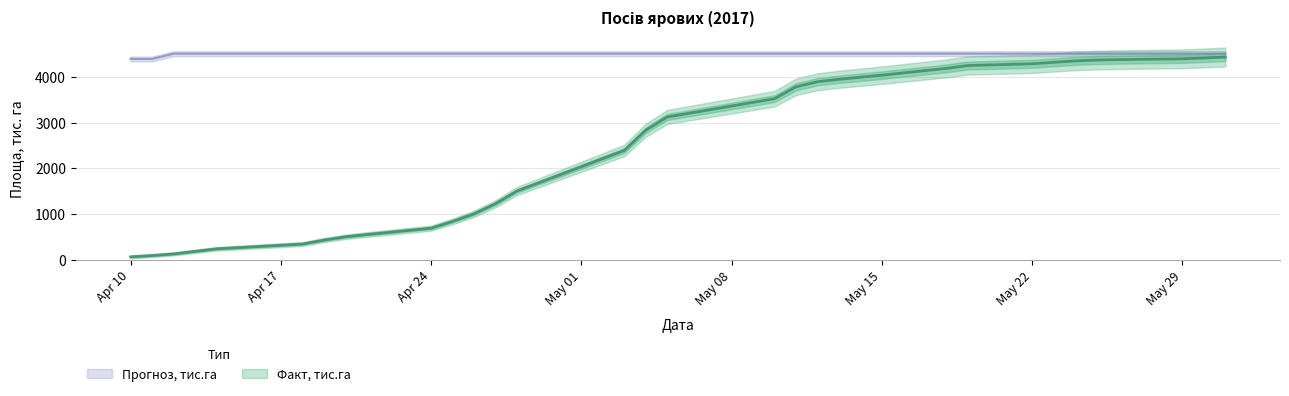

Reading left to right, list all the values displayed in this chart.

Факт, тис.га: 60	89	125	236	341	426	499	549	688	836	1003	1224	1501	2388	2832	3122	3522	3782	3893	3947	4037	4185	4248	4286	4349	4368	4377	4395	4414	4433
Прогноз, тис.га: 4392	4392	4507	4507	4507	4507	4507	4507	4507	4507	4507	4507	4507	4507	4507	4507	4507	4507	4507	4507	4507	4507	4507	4507	4507	4507	4507	4507	4507	4507